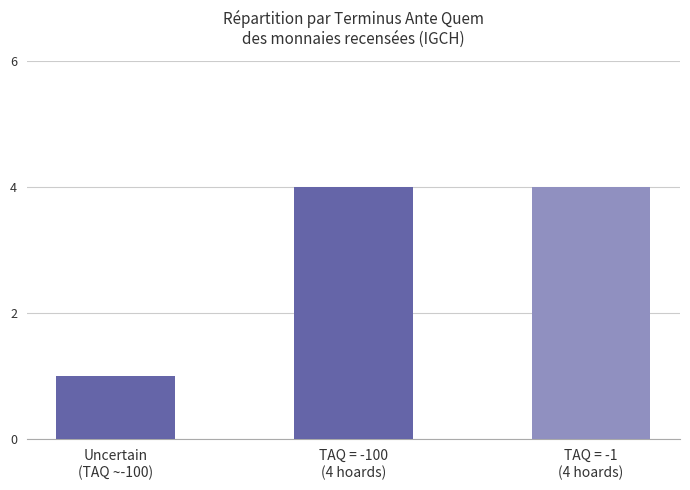

How many data points are less than 4?

1